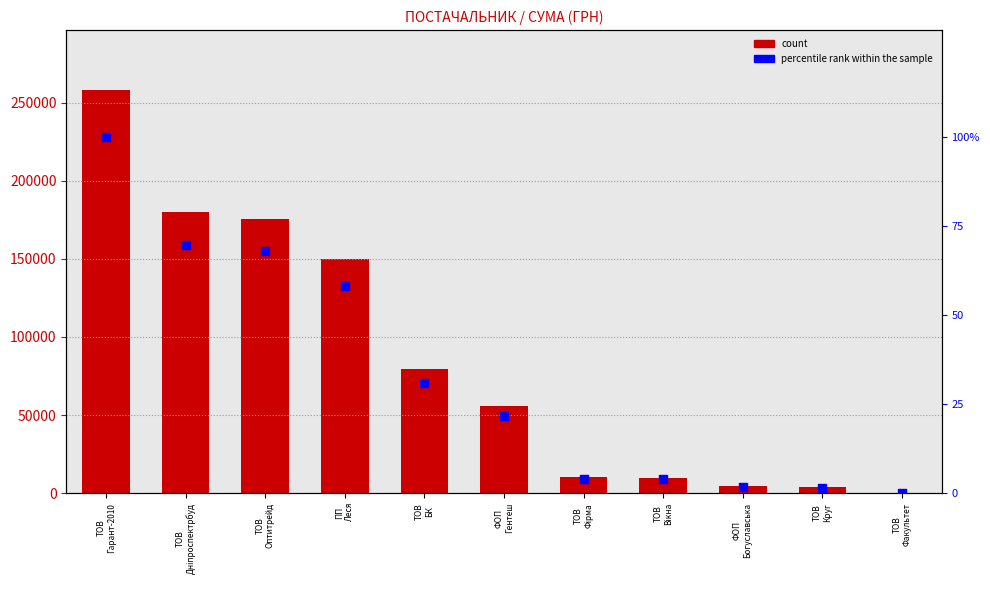

Which series has the largest total across all categories?

count